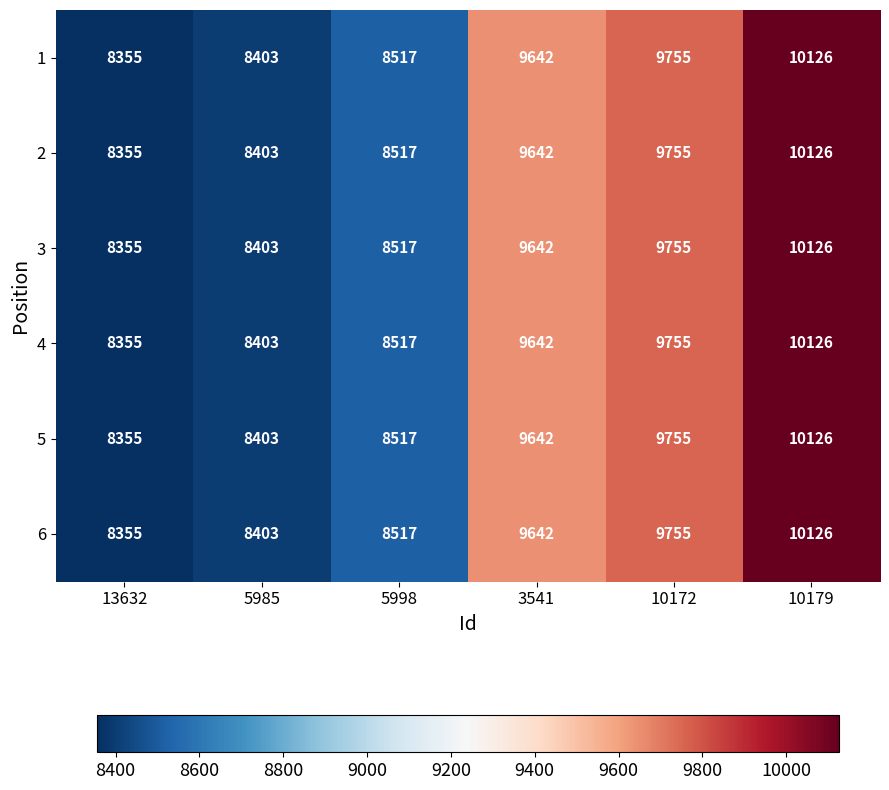

Read the 1 value at 10179, to the nearest 10.

10130